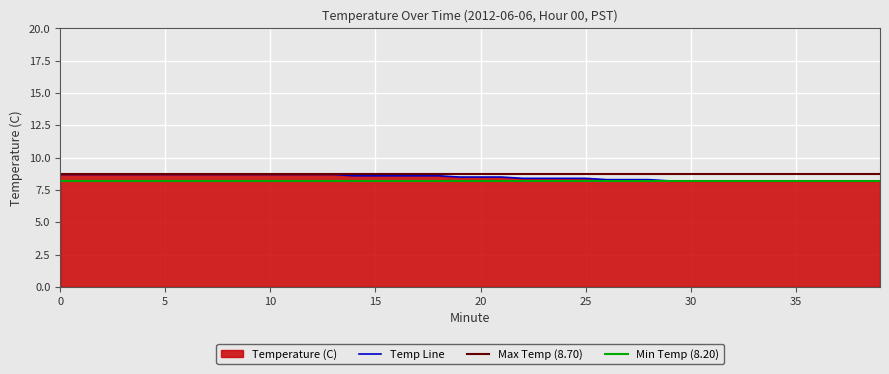

What is the sum of the values at 38 and 29?

16.4